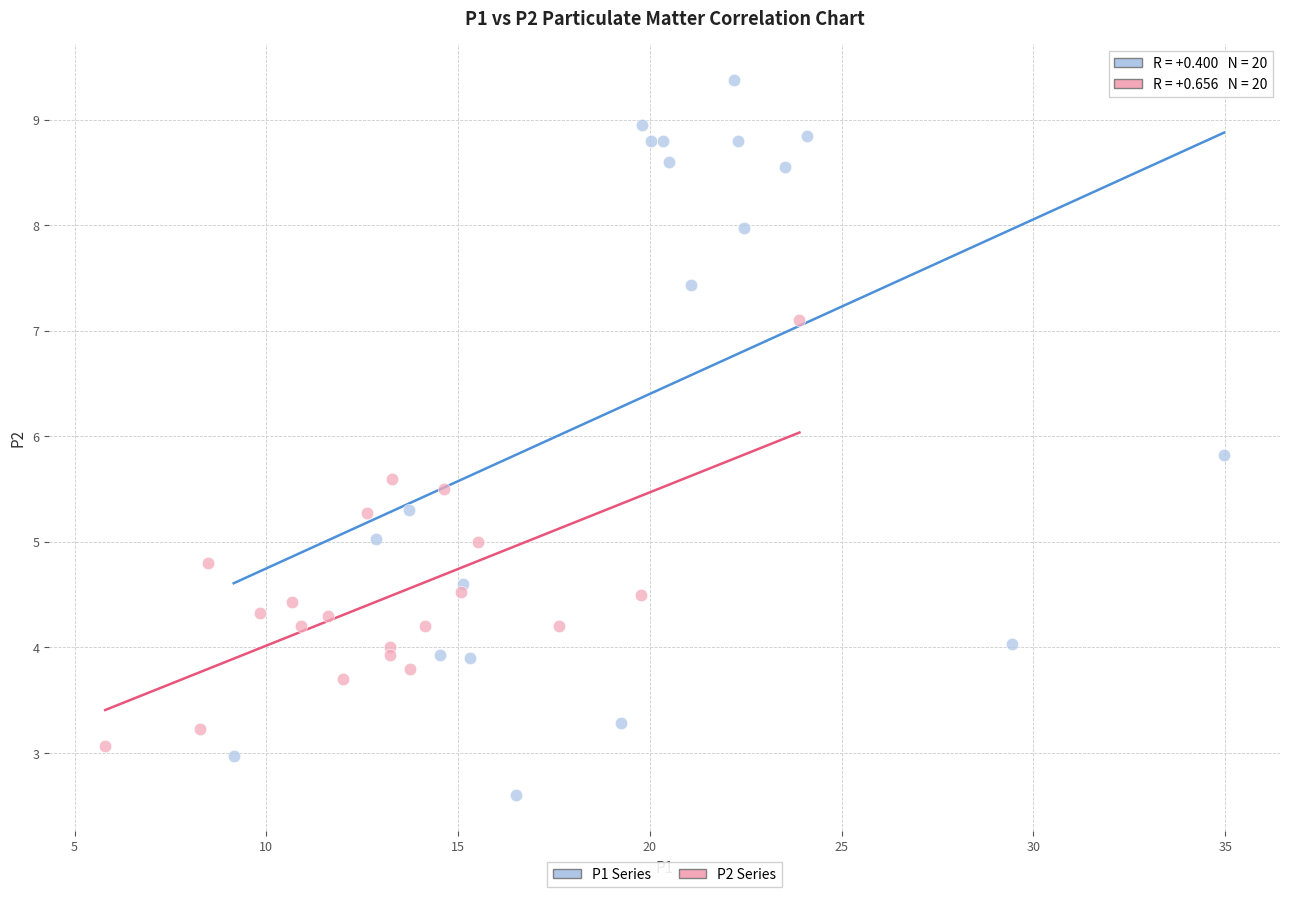

Which series reaches the maximum Y coordinate?

P1 Series